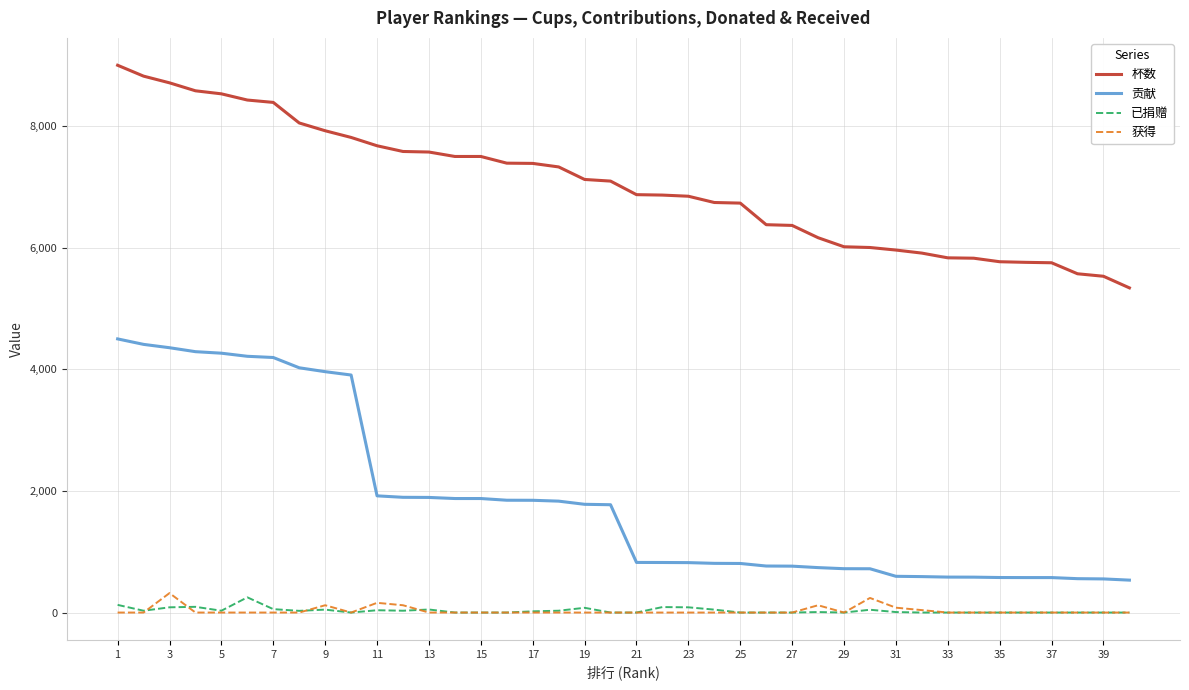

Which series has the widest spread of values?

贡献